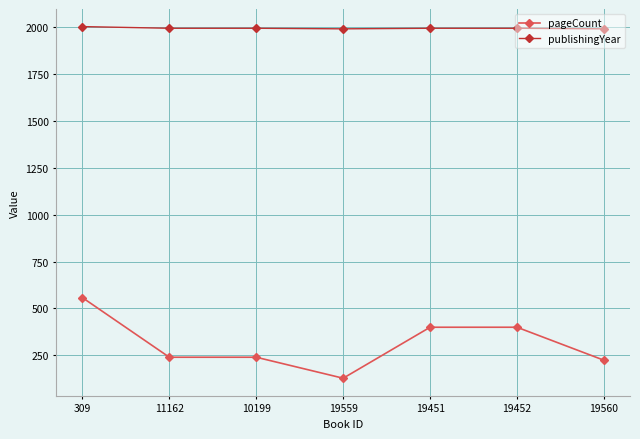

Rank the series at 19452 from lowest to highest value.

pageCount, publishingYear